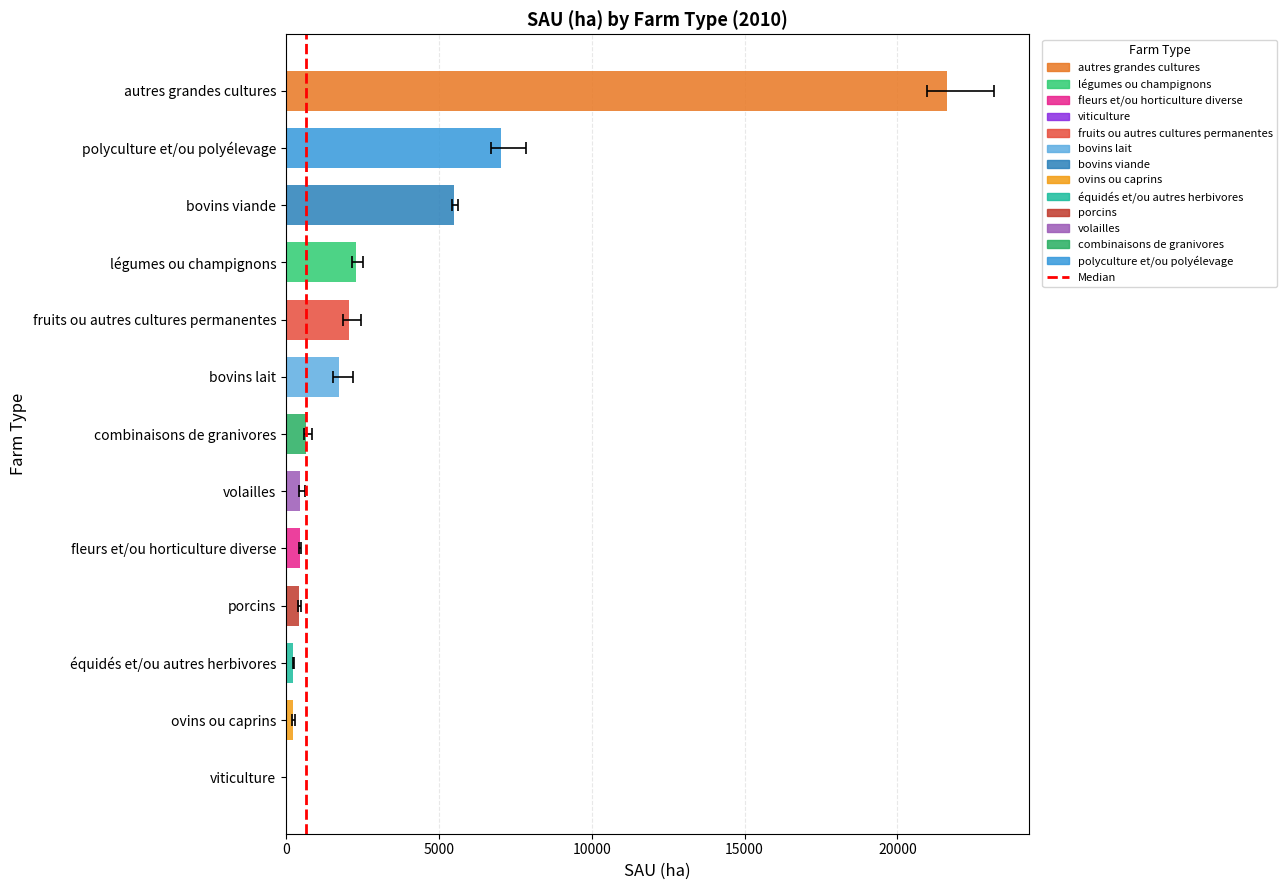

How many values are below 1?

1